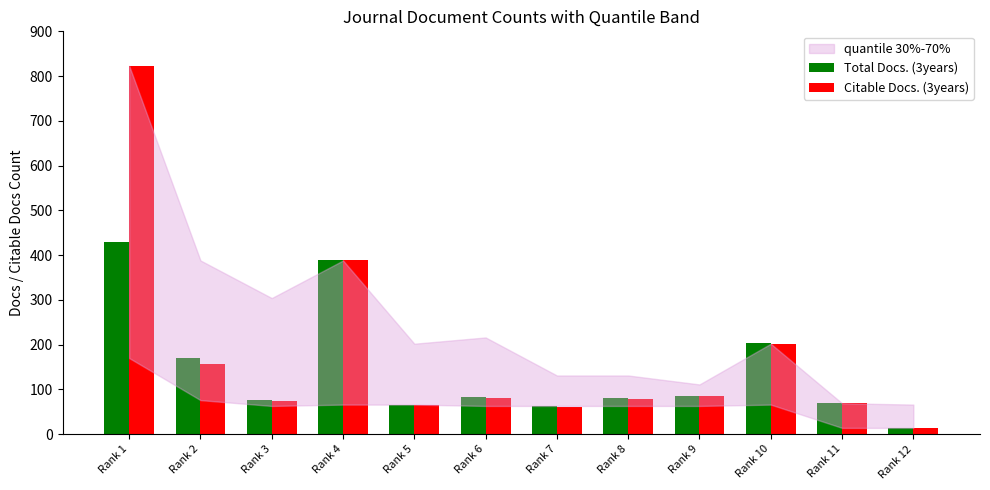

At which label does Citable Docs. (3years) reach its minimum?

Rank 12